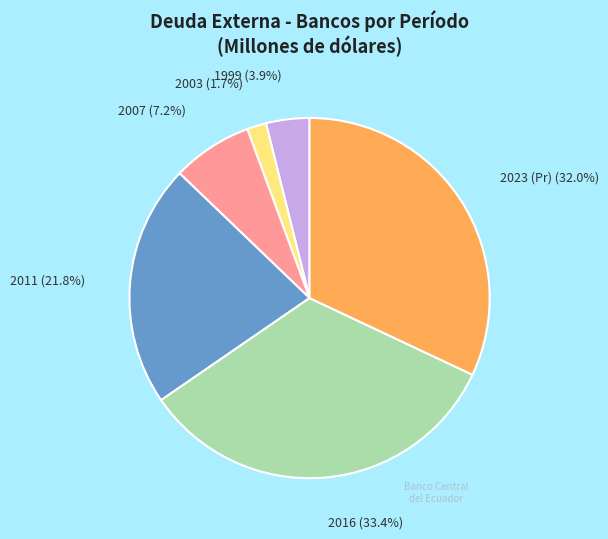

To the nearest percent, what is the average slice percentage?

17%